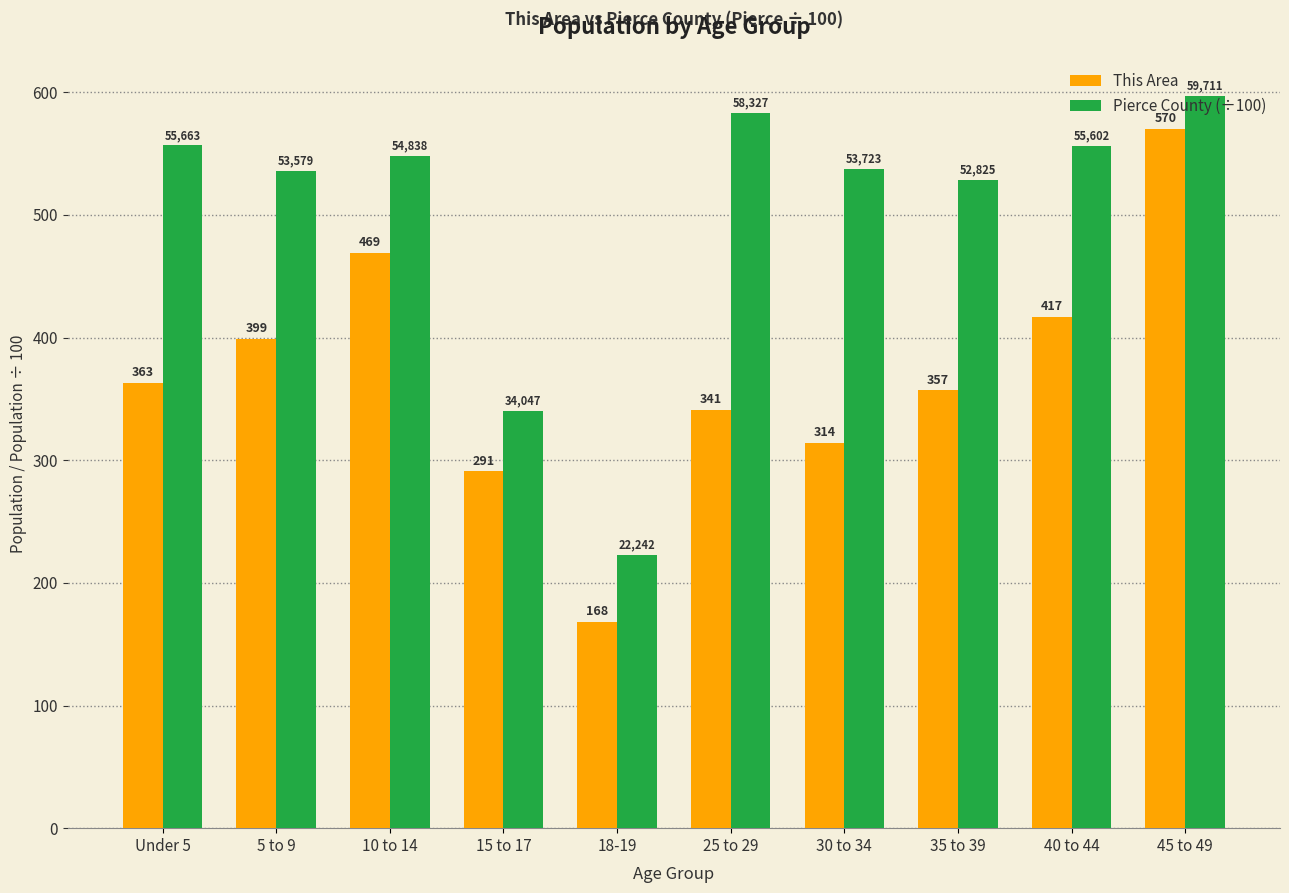

What is the difference between the maximum and minimum values in the This Area series?

402.0